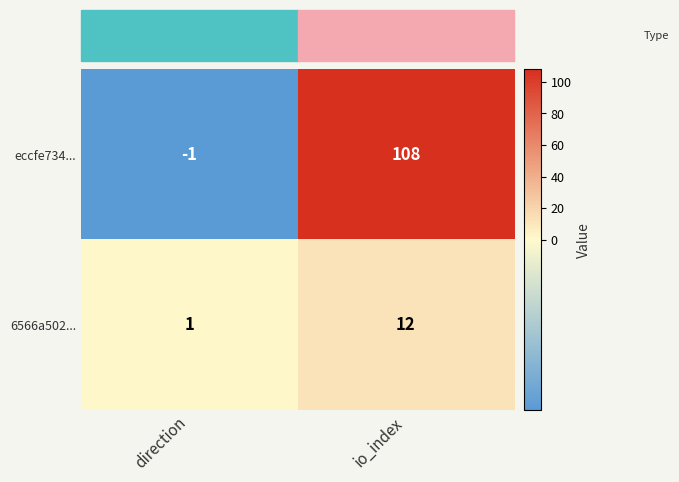

True or false: eccfe734... has a value of -1 at direction.

True